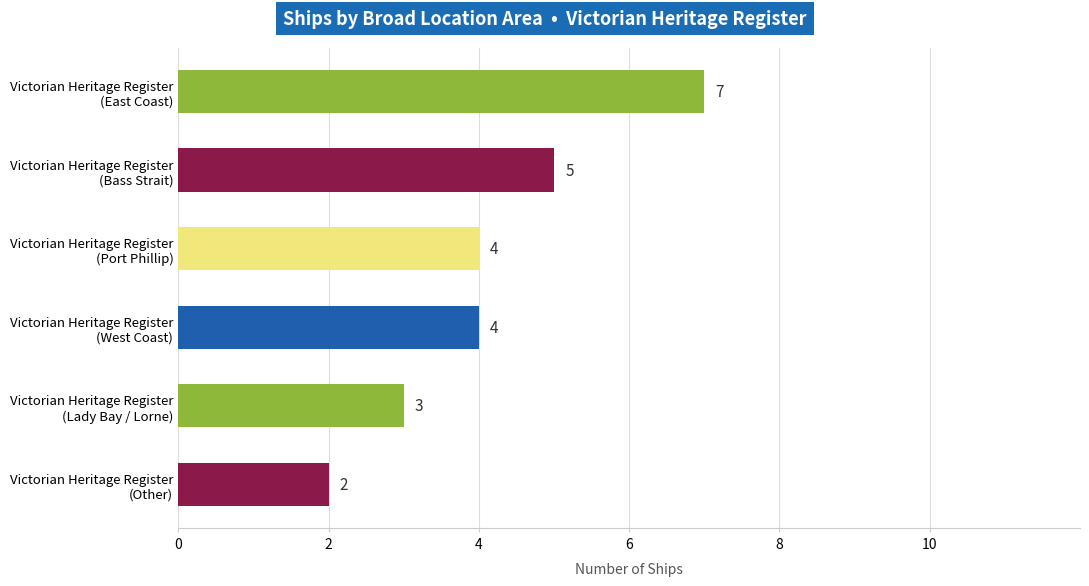

What is the difference between the maximum and minimum values?

5